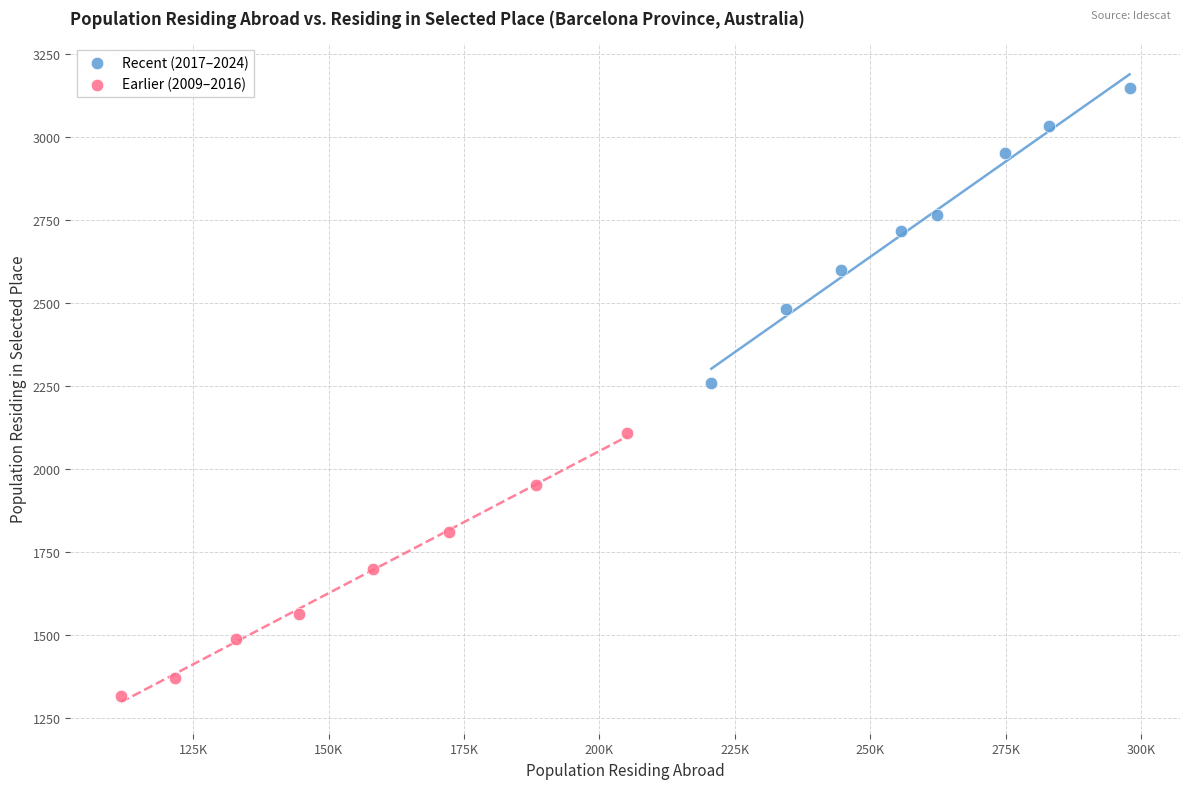

What are all the series names shown in the legend?

Recent (2017–2024), Earlier (2009–2016)